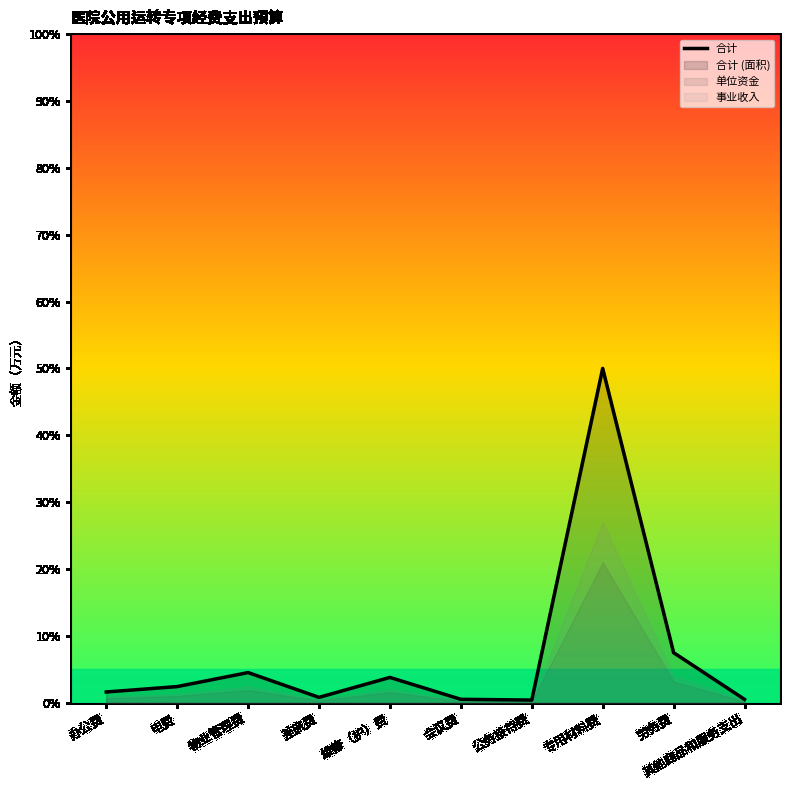

The 合计 series shows 4.5 at 物业管理费. True or false?

True